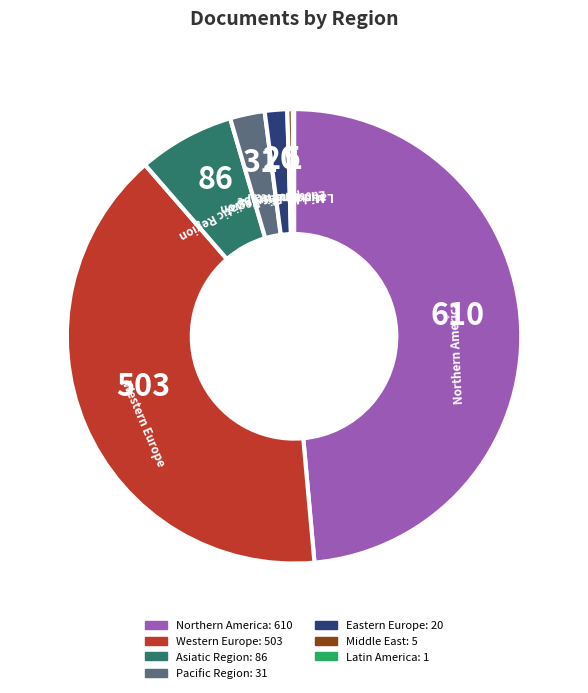

Combined, do Pacific Region and Northern America account for over 50%?

Yes